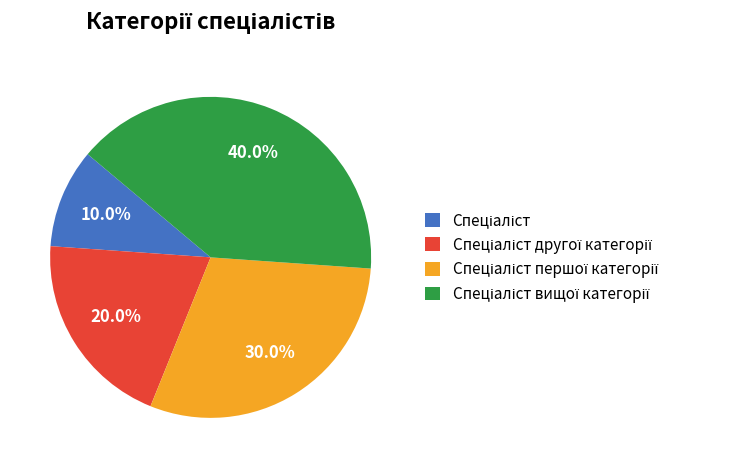

Count the number of slices in the pie.

4